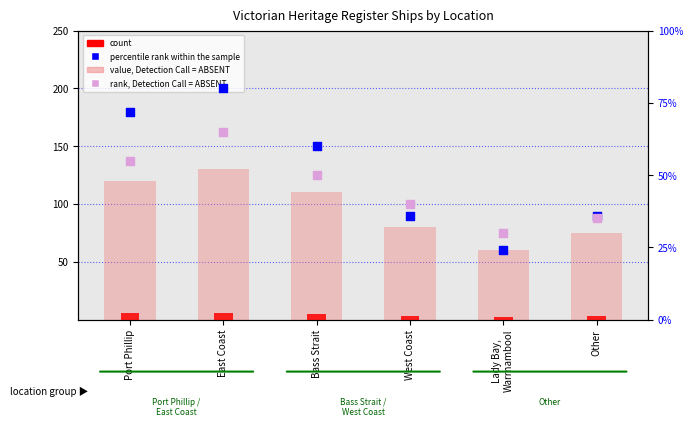

Is the value of value, Detection Call = ABSENT at Other greater than the value of percentile rank within the sample at East Coast?

No